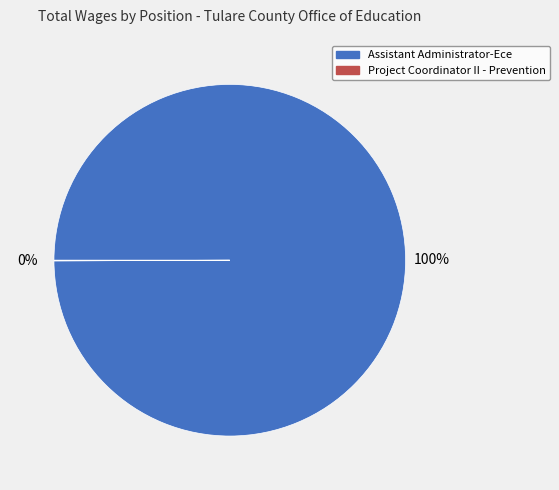

Is there any slice that represents more than half of the pie?

Yes